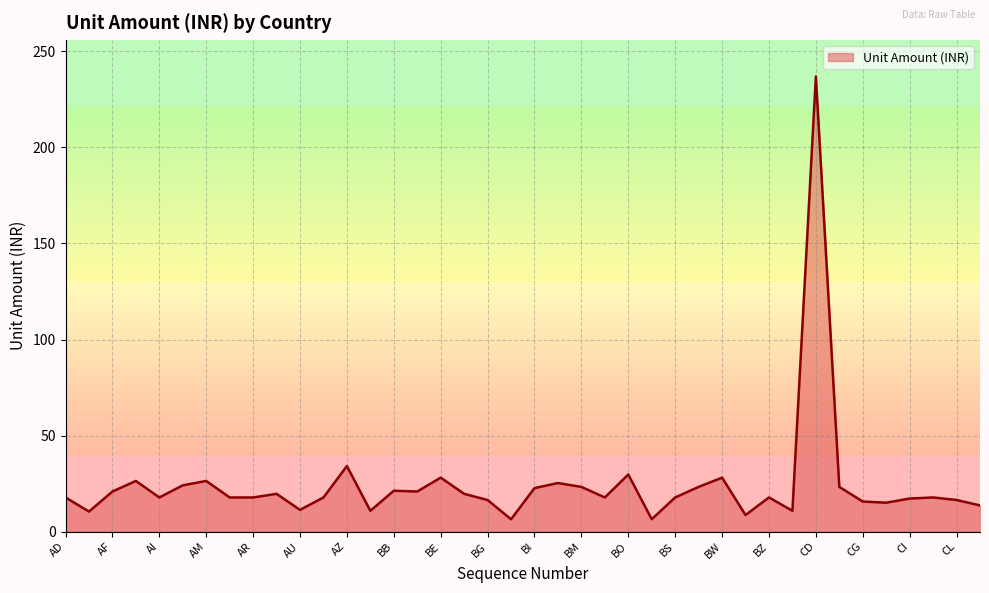

Does the chart display data point markers on the line(s)?

No